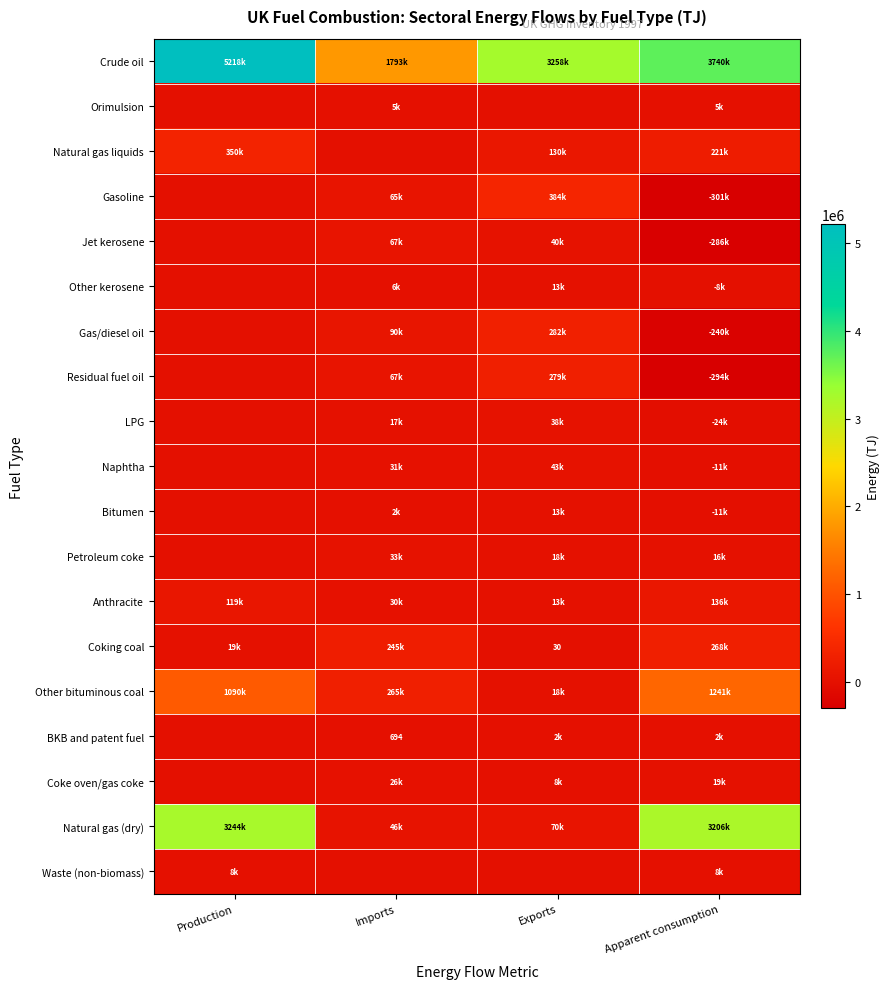

At which category does the chart reach its minimum across all series?

Apparent consumption